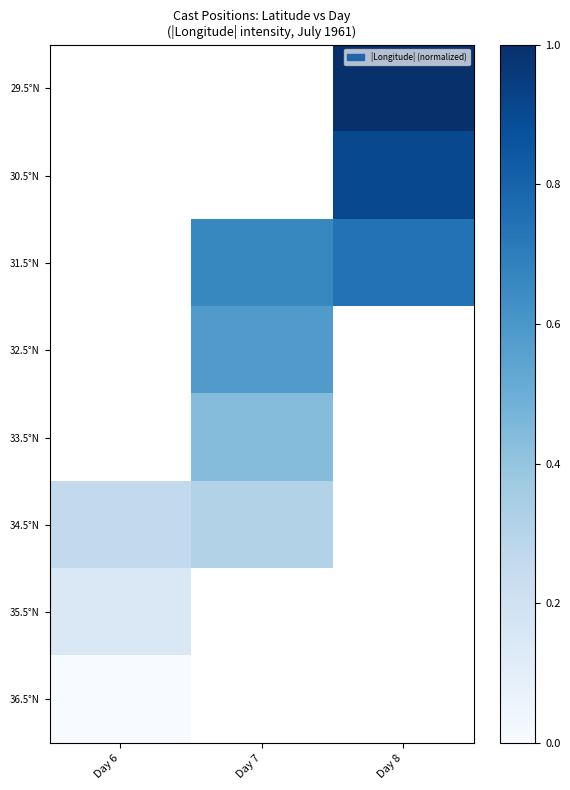

What is the spread (max minus min) of values at Day 8?

0.3